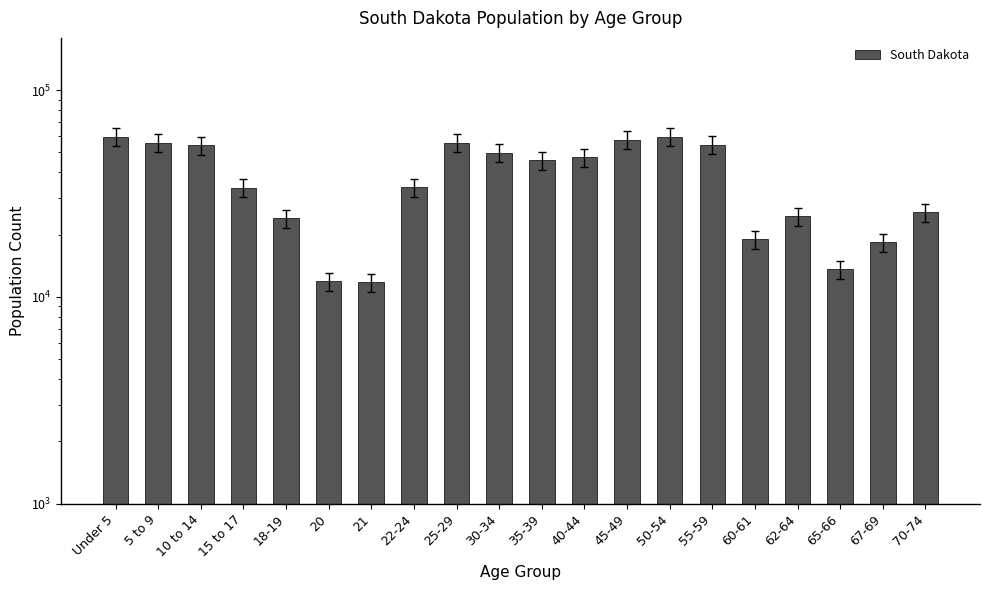

What is the minimum value shown in the chart?

11739